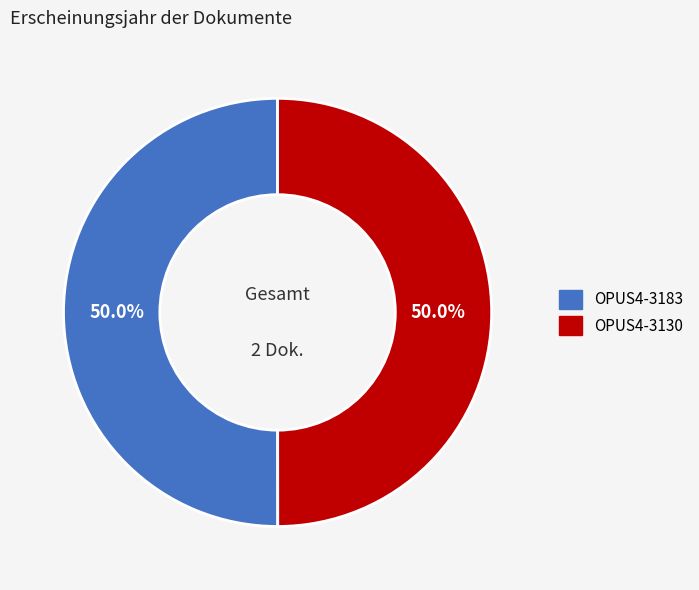

What is the ratio of the value at OPUS4-3183 to the value at OPUS4-3130?

1.0